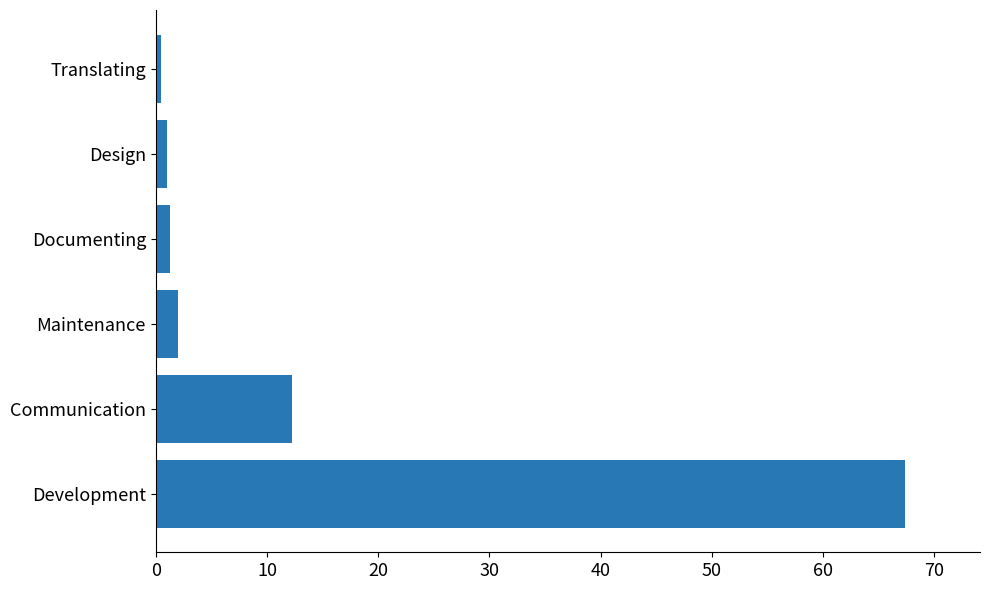

How many series are shown in this chart?

1